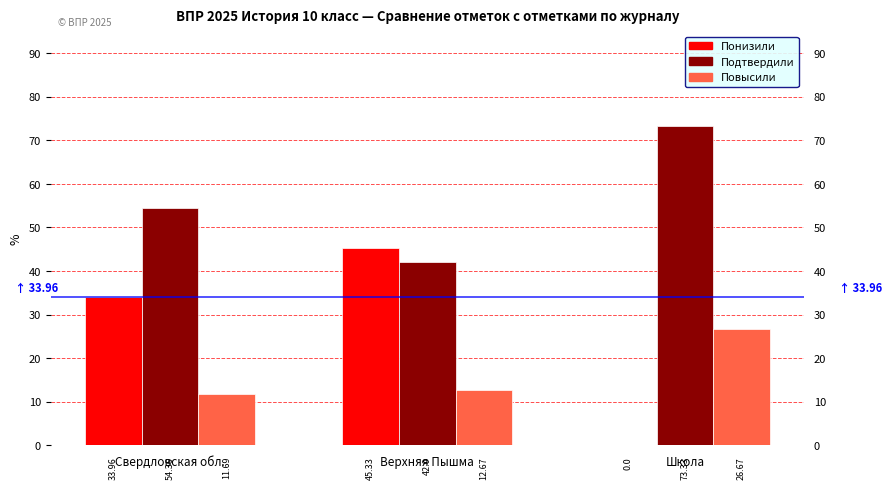

Which series changed the most between Свердловская обл. and Школа?

Понизили